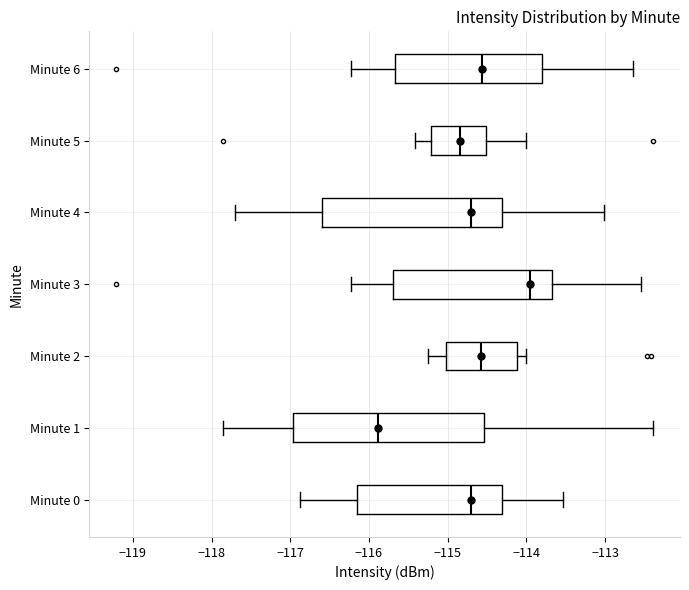

Which box has the furthest to the left median line?

Minute 1